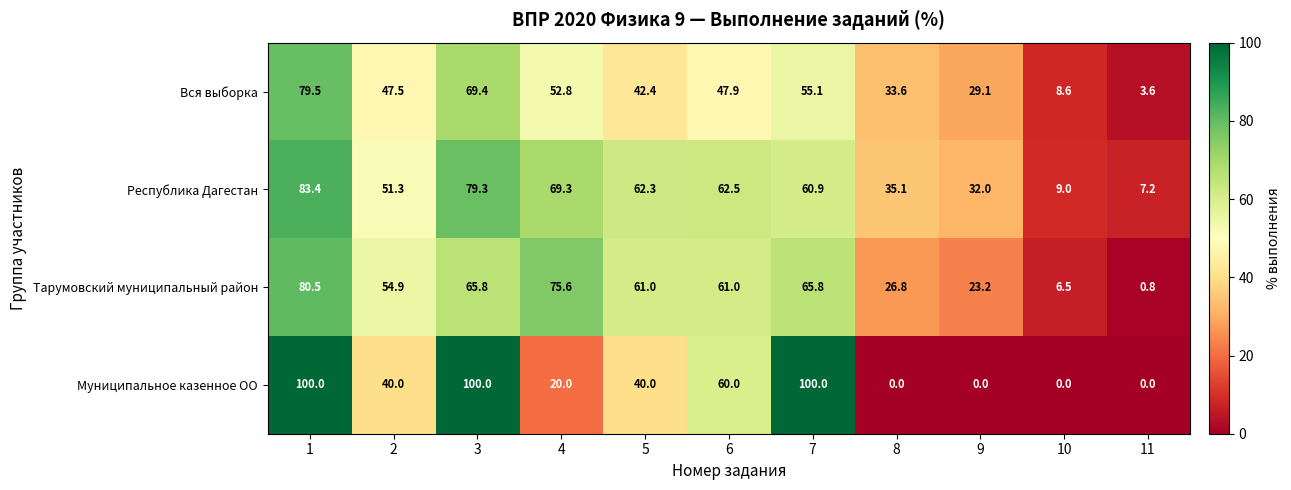

Between 5 and 9, which series saw the biggest shift?

Муниципальное казенное ОО